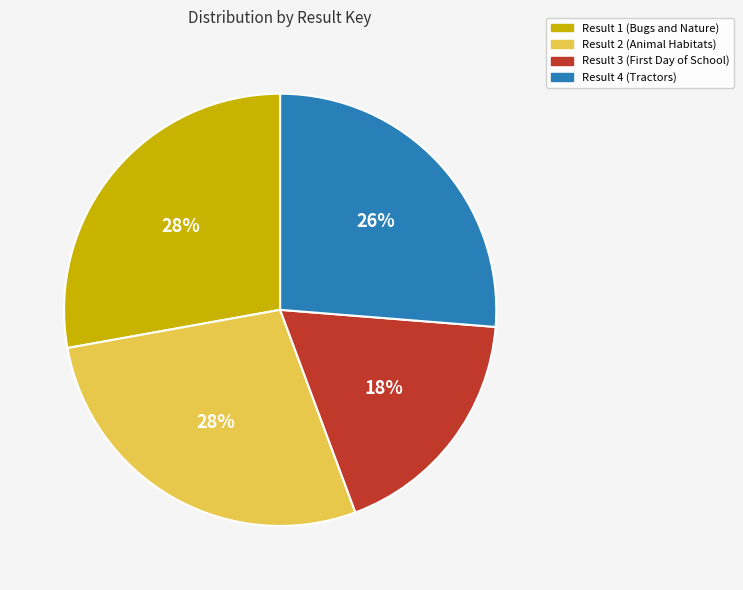

How many segments does this pie chart have?

4